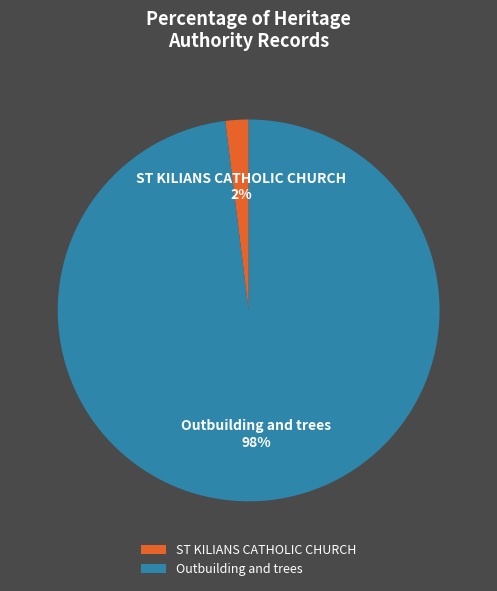

Do Outbuilding and trees and ST KILIANS CATHOLIC CHURCH together represent more than half of the pie?

Yes